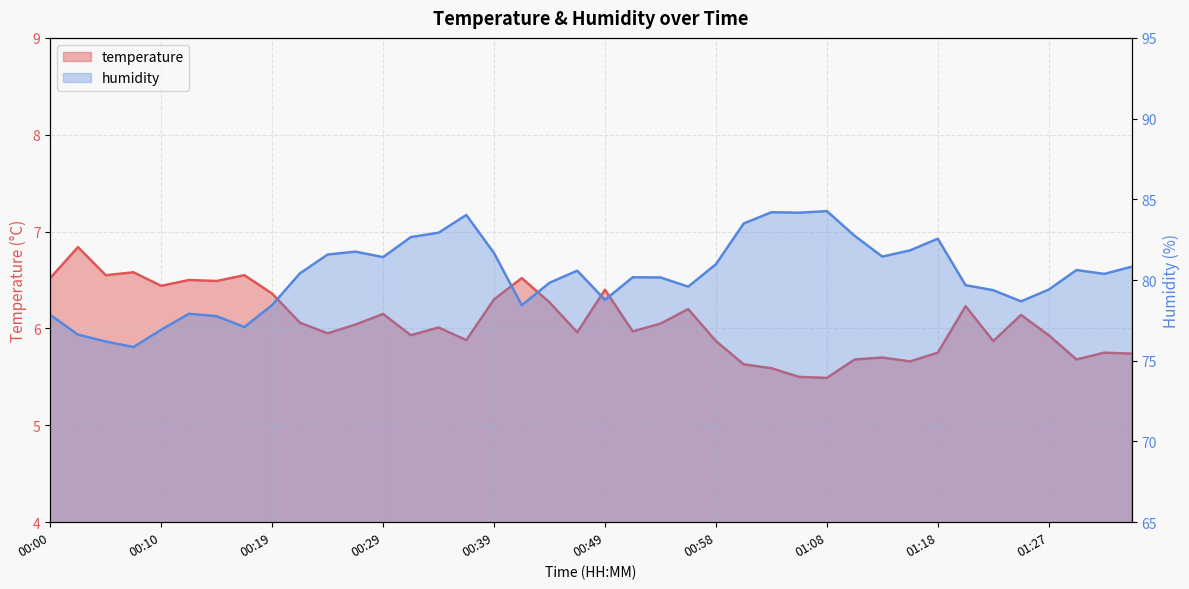

At which label does humidity reach its peak?

01:08